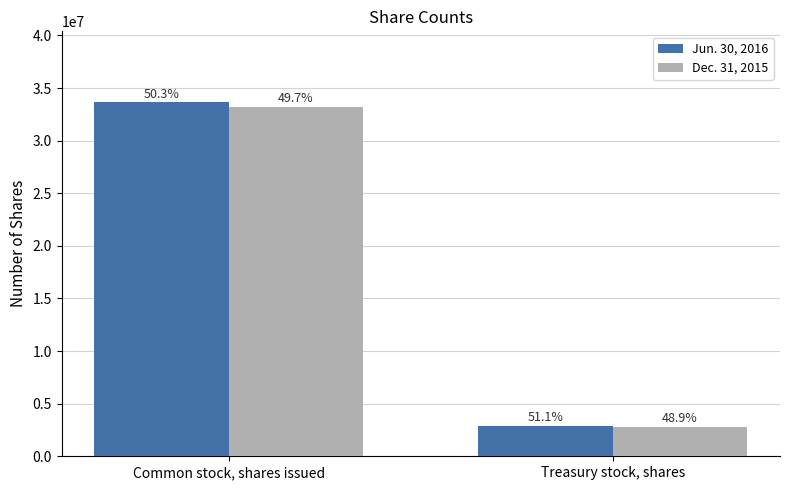

Reading right to left, extract all data points from this chart.

Jun. 30, 2016: 2906334	33660564
Dec. 31, 2015: 2776875	33237732